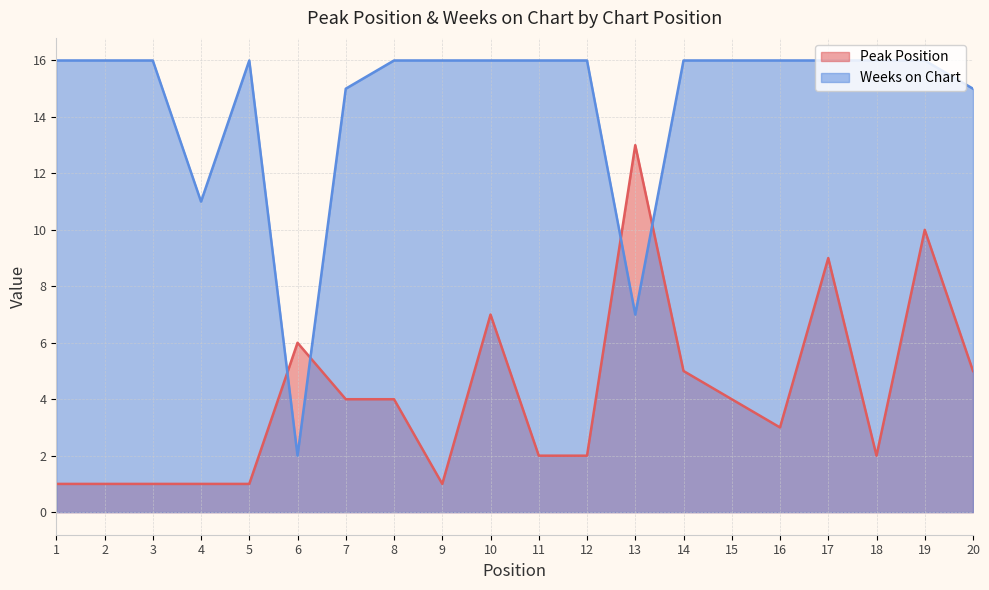

Where do Weeks on Chart and Peak Position first cross each other?

5 and 6